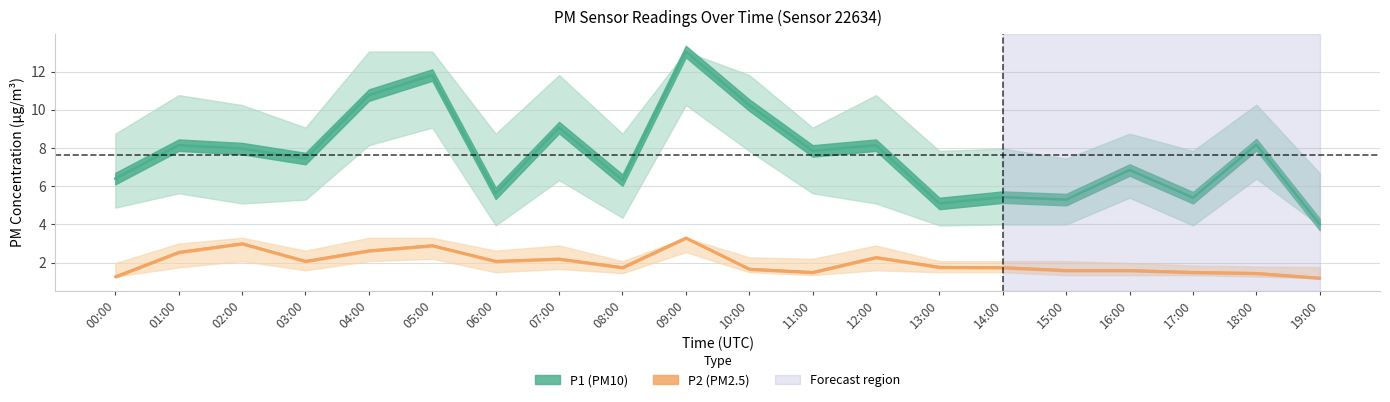

At which category is the sum across all series the highest?

09:00